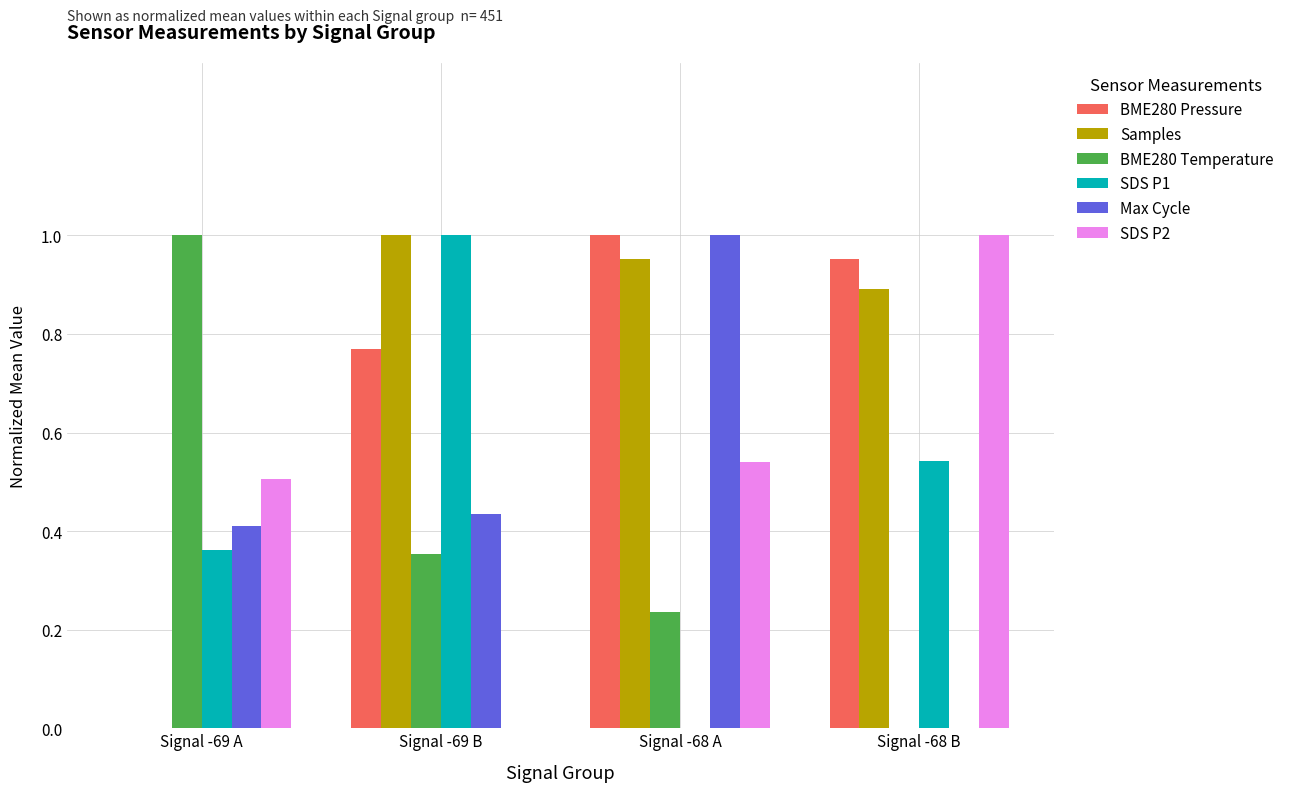

True or false: Max Cycle has a value of 0.4 at Signal -69 A.

True